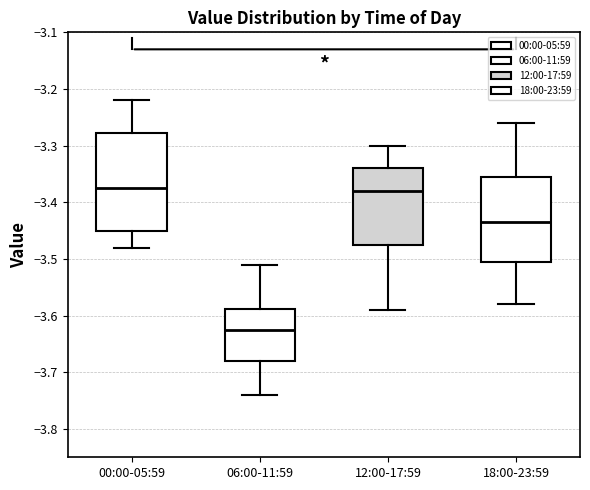

Reading left to right, transcribe this box plot: for each box, give where its median line is, the range the box spans, and where its two whiskers end, as read against the y-axis. The values are not printed on the chart, so give them approximately, as read against the axis.

00:00-05:59: median -3.37, box -3.45 to -3.28, whiskers -3.48 to -3.22
06:00-11:59: median -3.62, box -3.68 to -3.59, whiskers -3.74 to -3.51
12:00-17:59: median -3.38, box -3.47 to -3.34, whiskers -3.59 to -3.30
18:00-23:59: median -3.43, box -3.50 to -3.35, whiskers -3.58 to -3.26